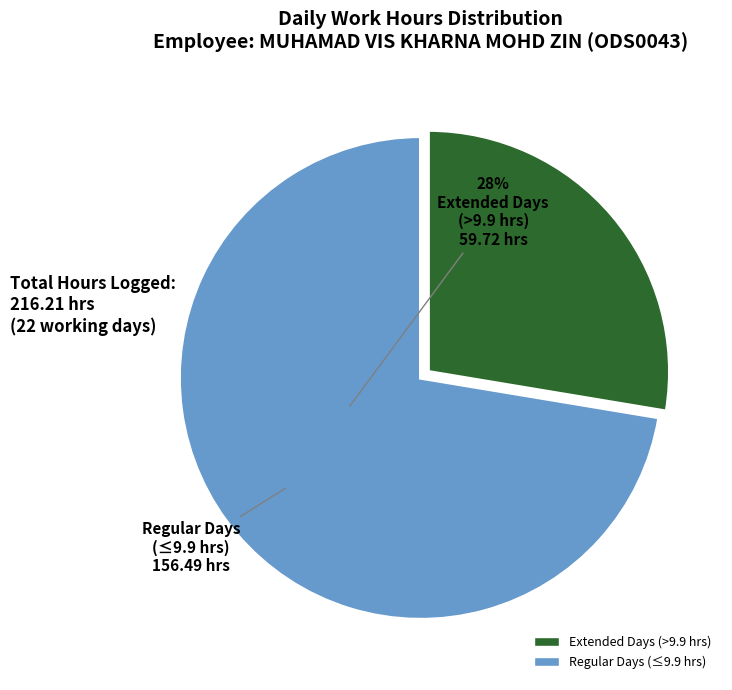

Is there a majority slice in this chart?

Yes